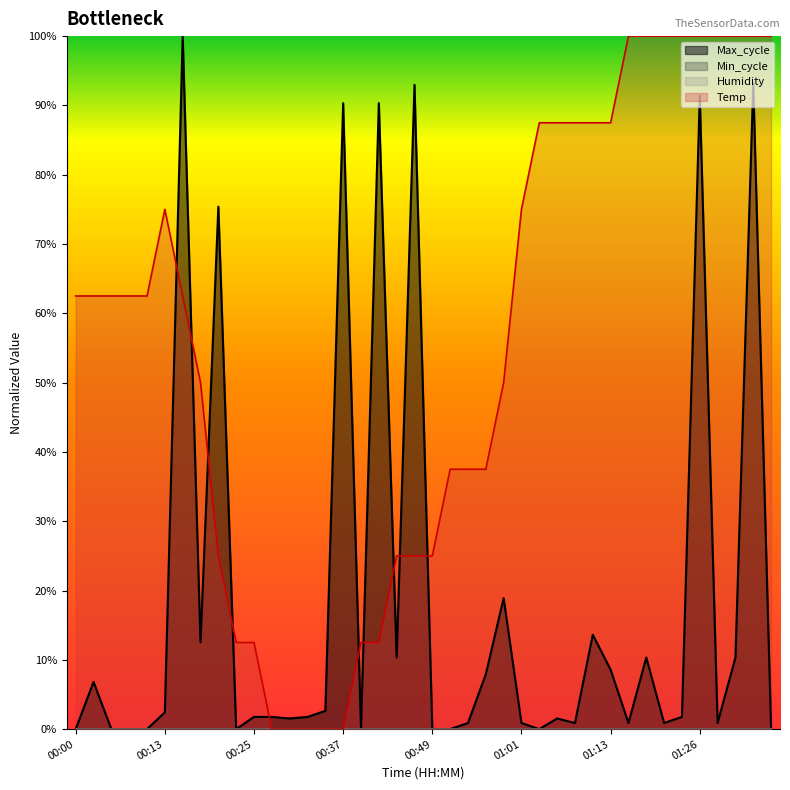

Does the chart display data point markers on the line(s)?

No